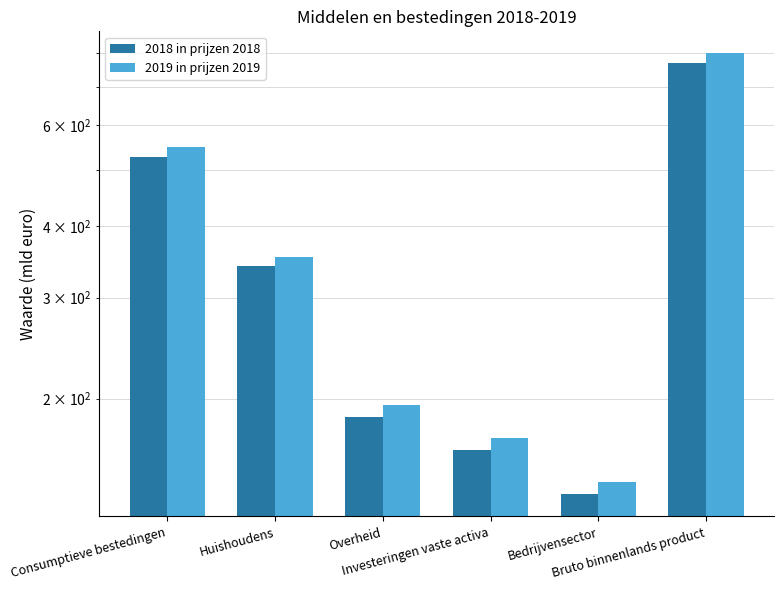

What is the label of the 5th bar from the right?

Huishoudens